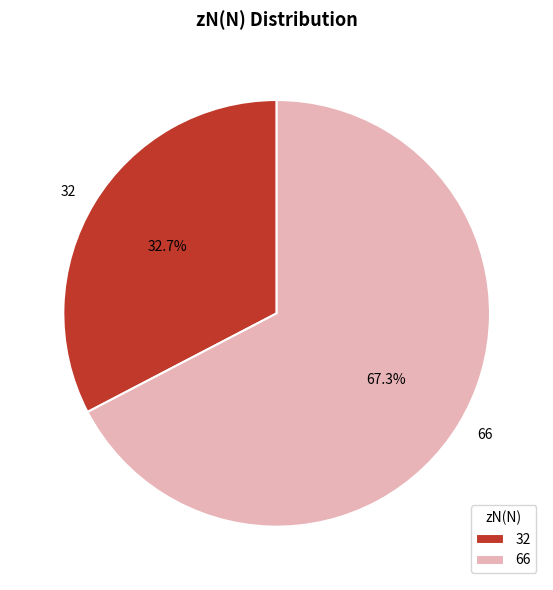

How much of the chart is everything except 66?

32.7%